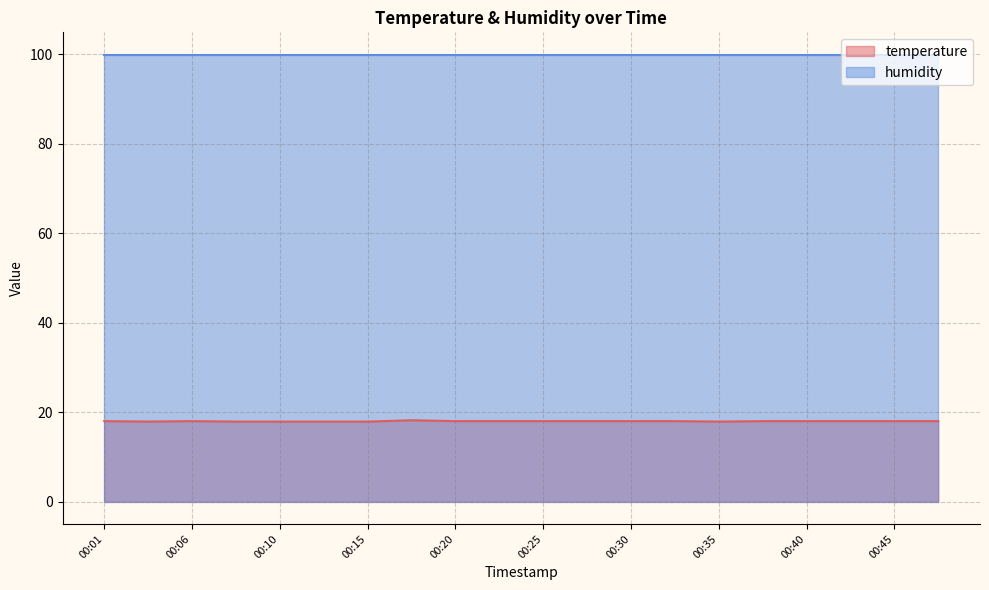

Does the chart have visible grid lines?

Yes